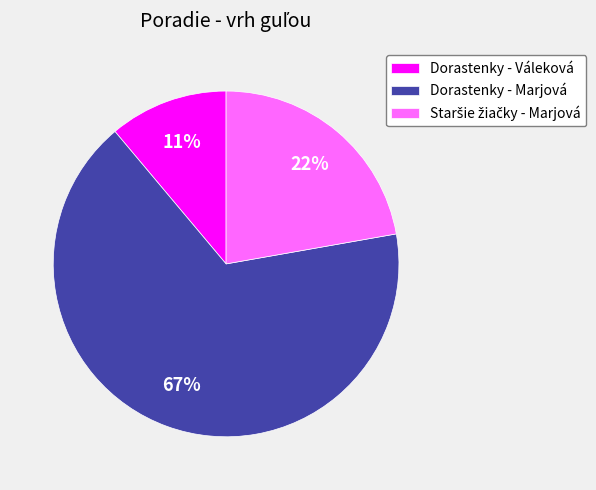

What percentage is the Dorastenky - Váleková slice, to the nearest percent?

11%